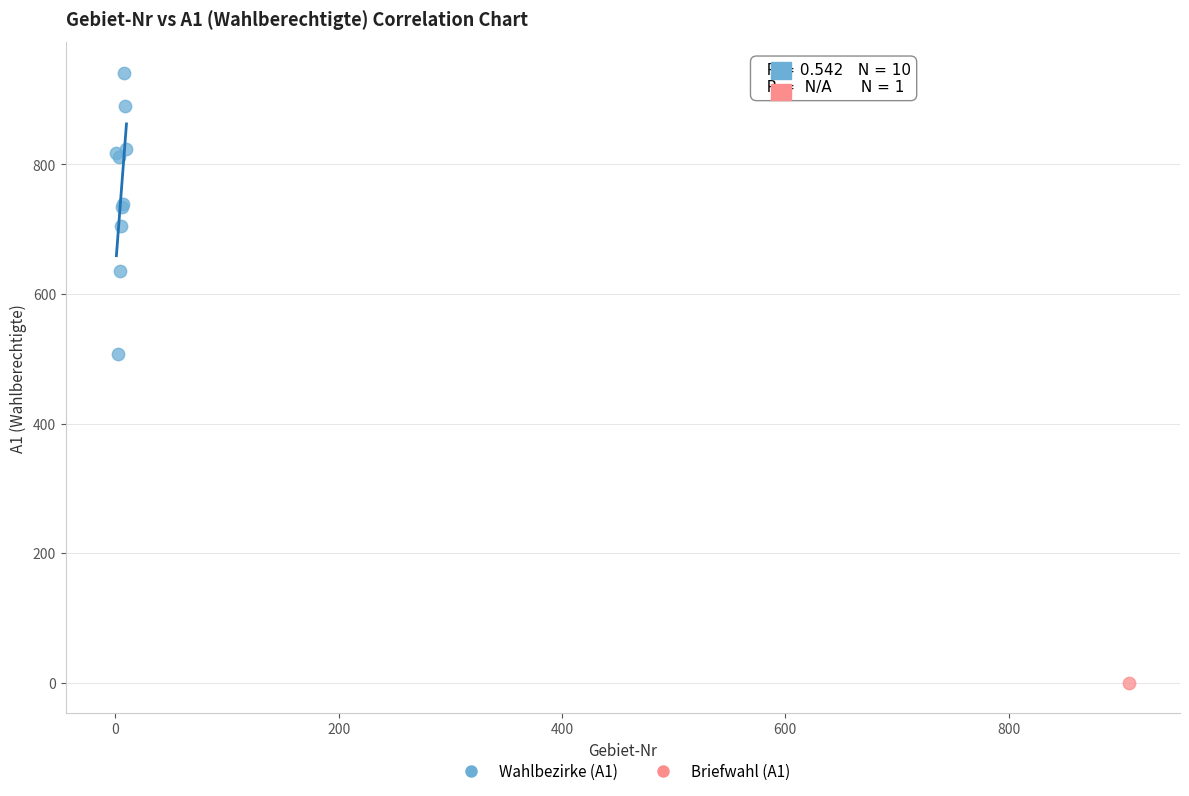

What are all the series names shown in the legend?

Wahlbezirke (A1), Briefwahl (A1)